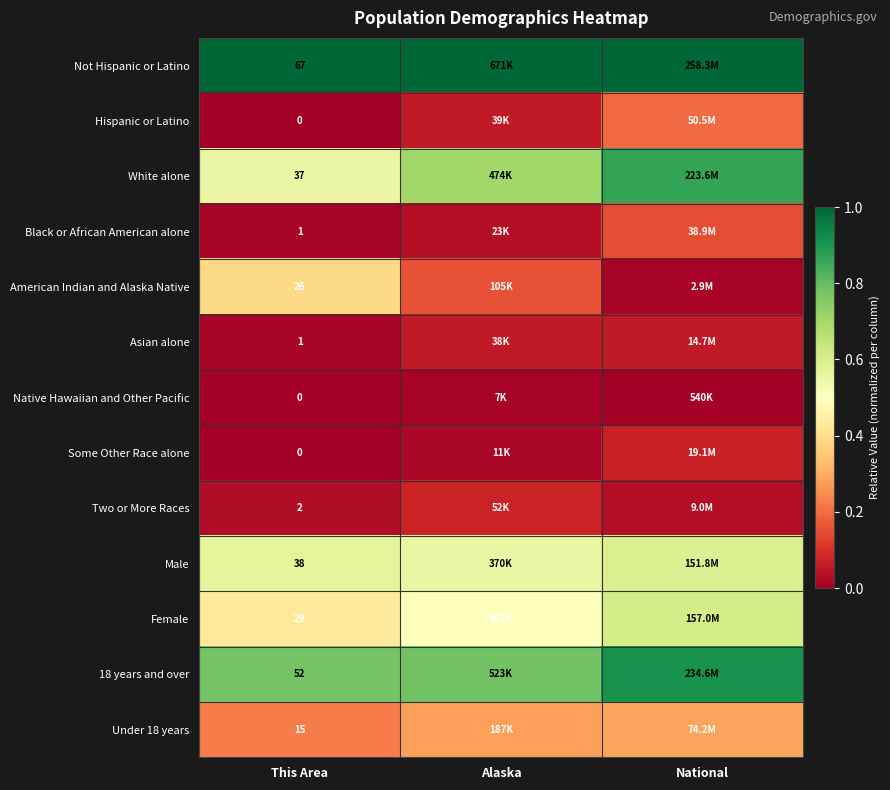

At which category is the sum across all series the highest?

National